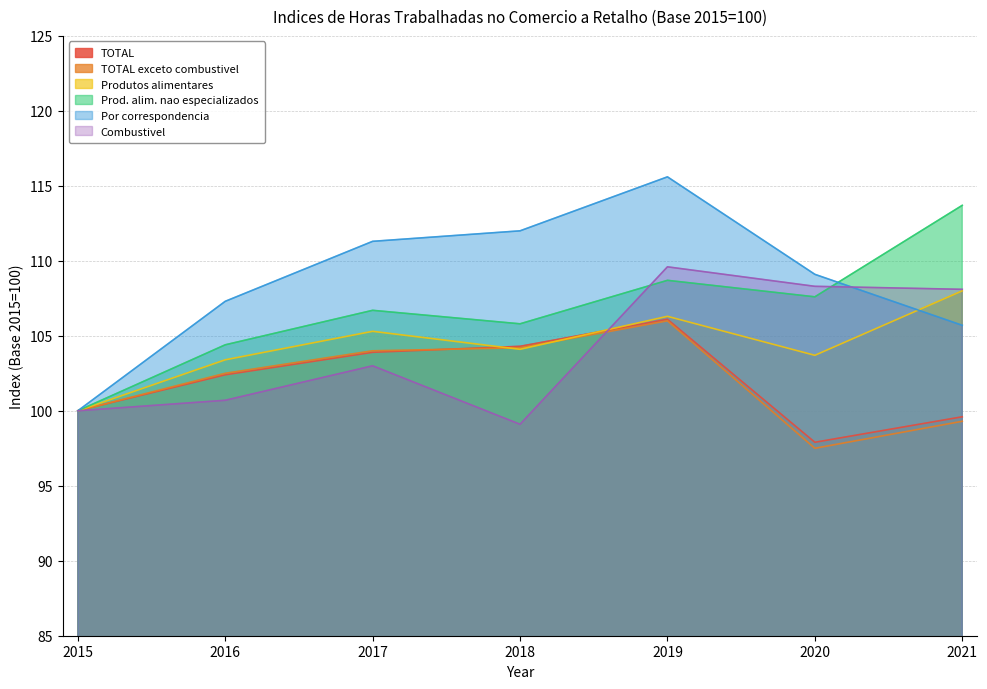

At how many categories does at least one series exceed 110?

4